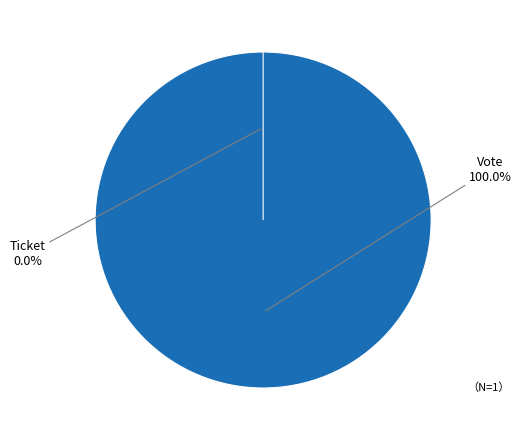

What is the change in value from Vote to Ticket?

-1